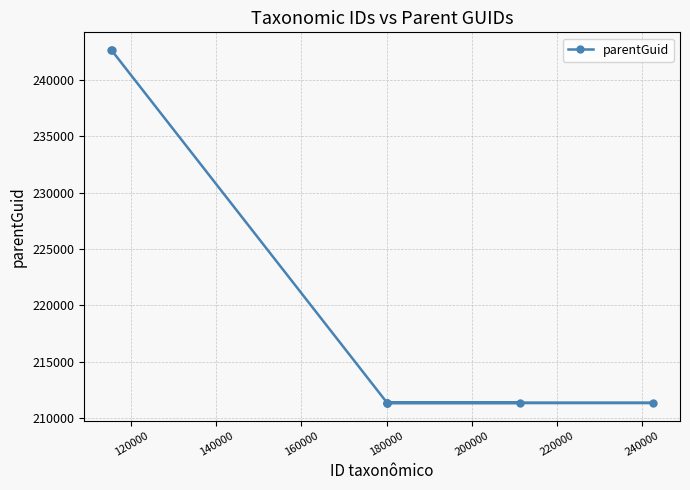

What is the value of the 4th point from the left?

211337